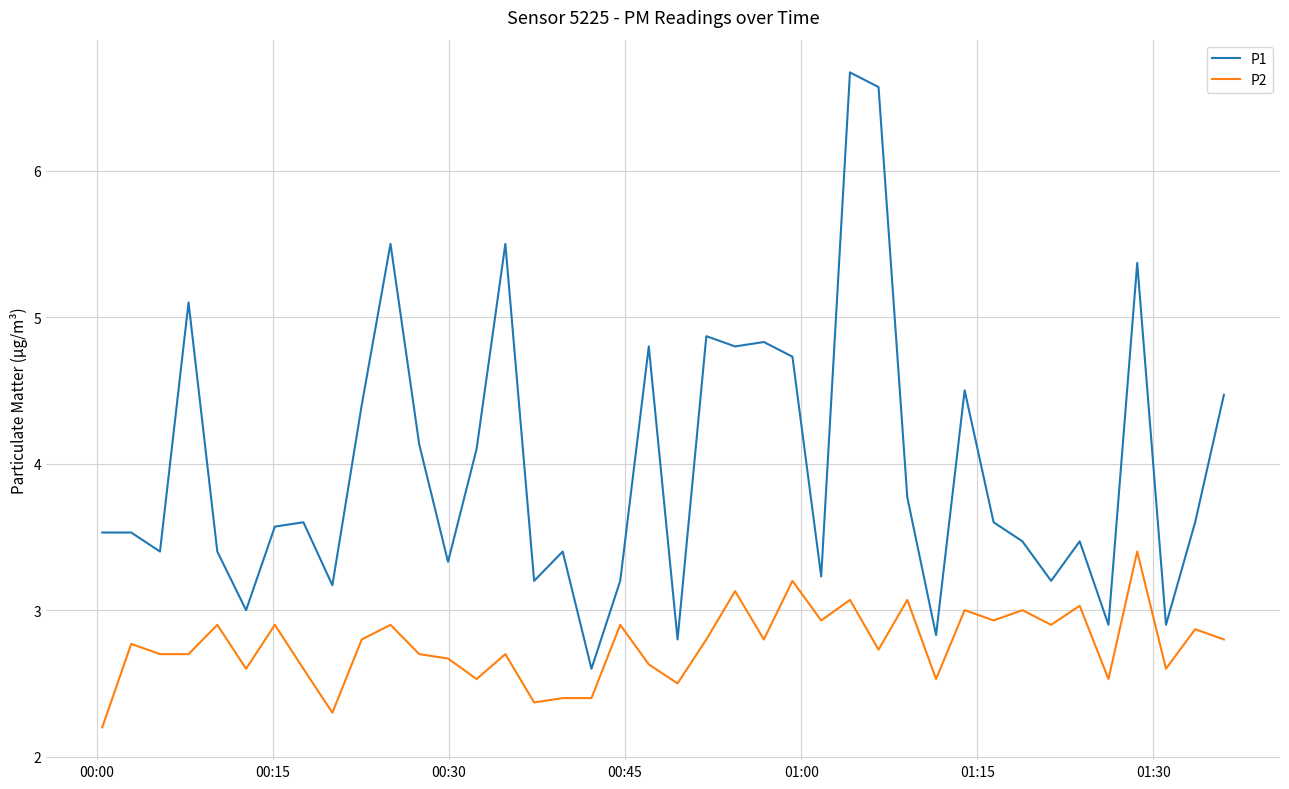

What is the lowest value of the P1 series?

2.6